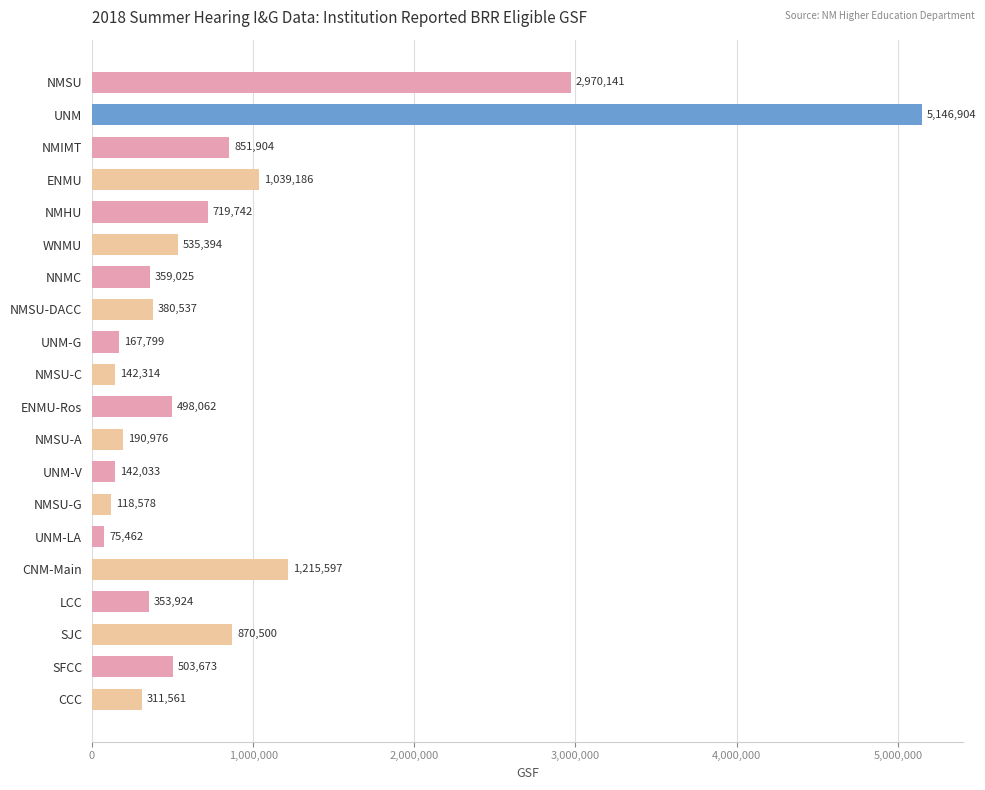

What is the change in value from NMIMT to NMSU-G?

-733326